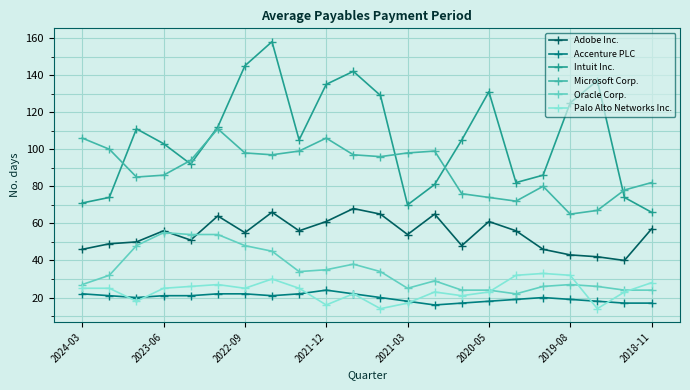

Which series has the largest range (max minus min)?

Intuit Inc.